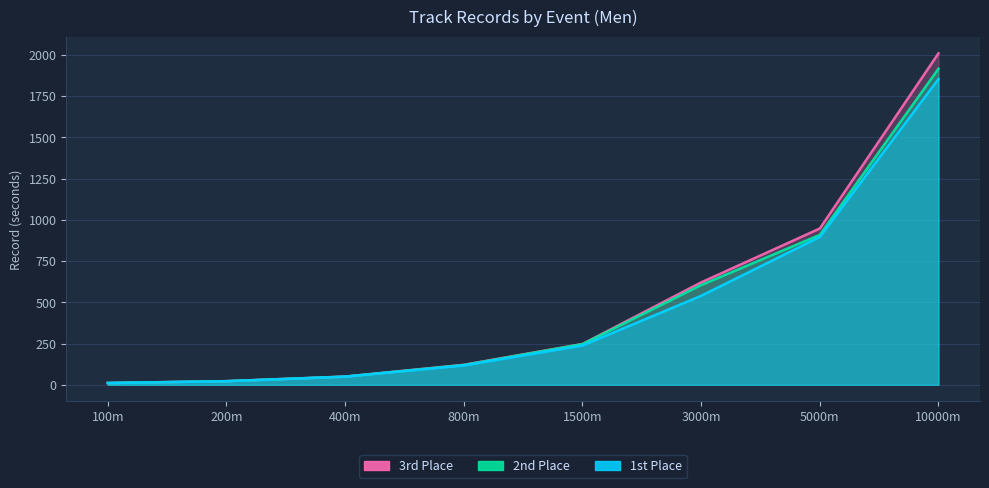

Rank the categories by 1st Place value from highest to lowest.

10000m, 5000m, 3000m, 1500m, 800m, 400m, 200m, 100m